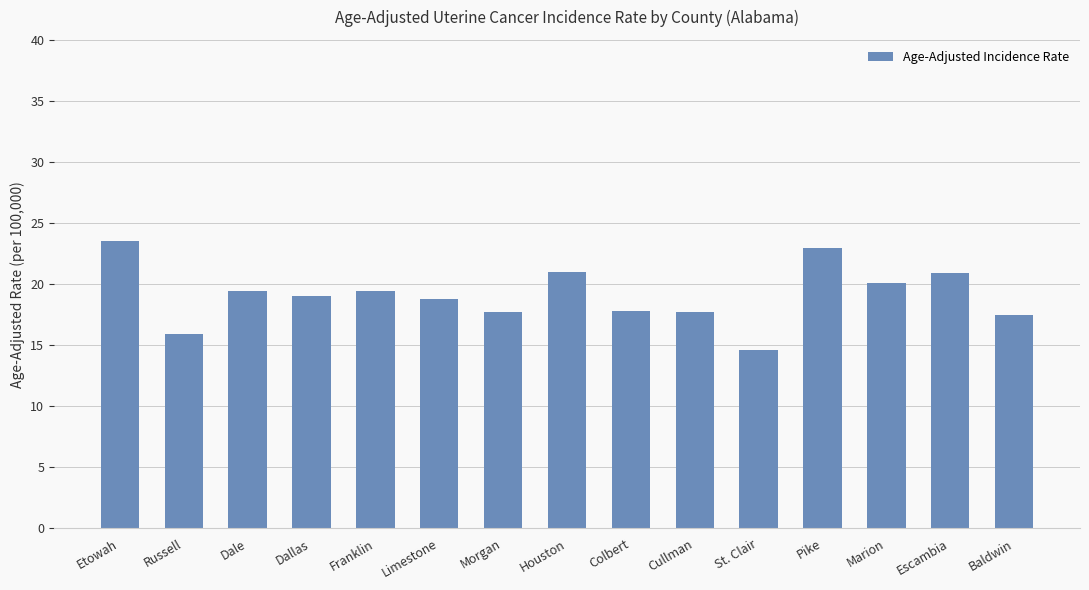

What is the label of the 4th bar from the right?

Pike